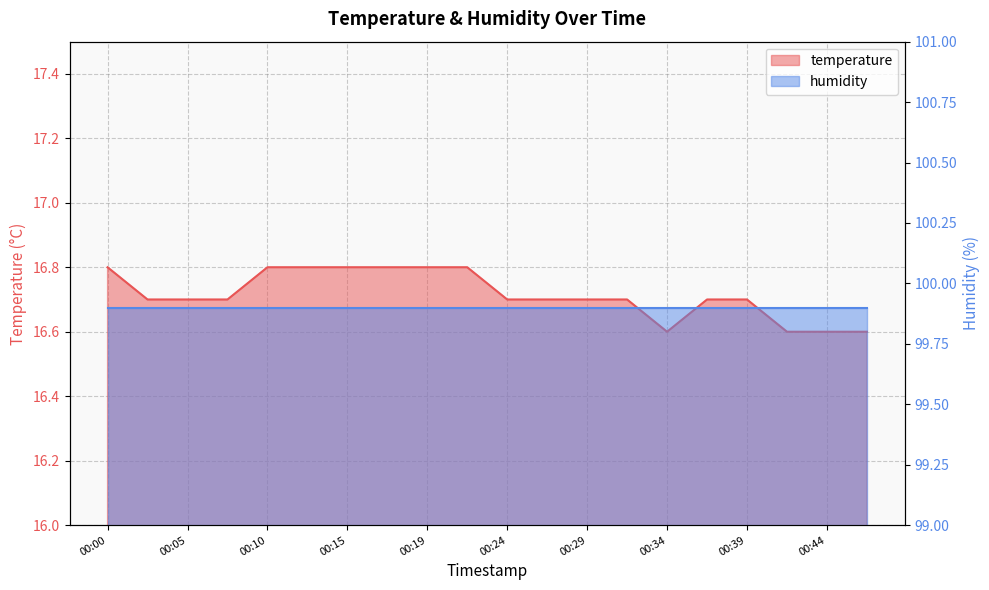

What is the value of the 13th point from the left?

16.7